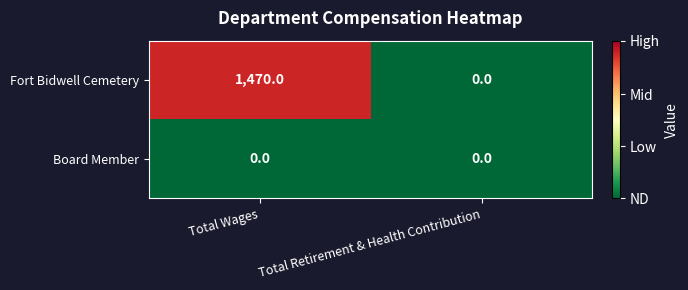

The value of Fort Bidwell Cemetery at Total Wages is 1470. True or false?

True